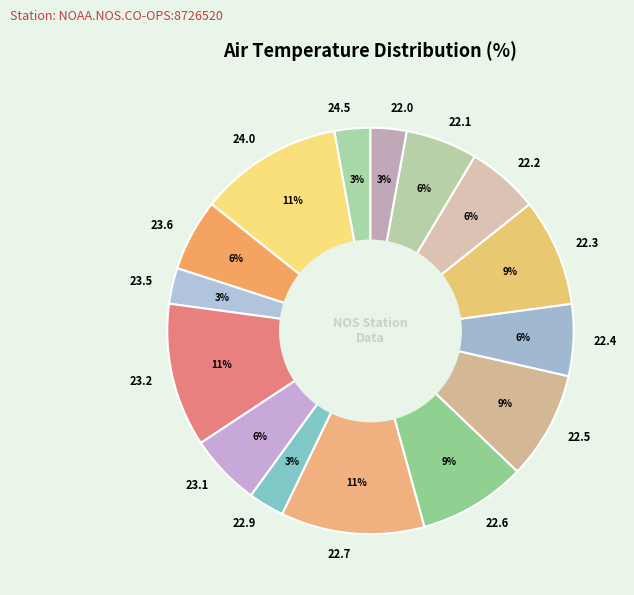

To the nearest percent, what is the difference between the 22.1 and 24.5 slice percentages?

3%